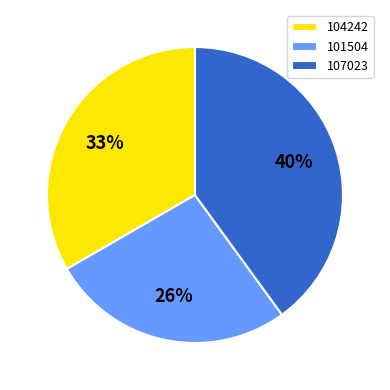

Is 104242 the majority of the pie?

No